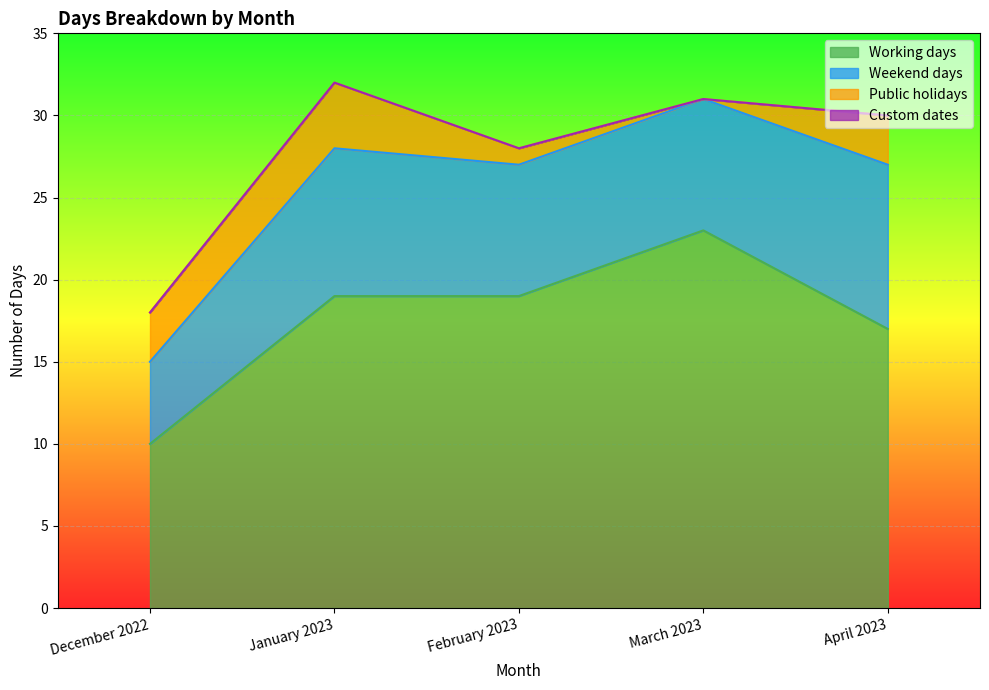

True or false: Custom dates has more than 1 points higher than both neighbors.

False